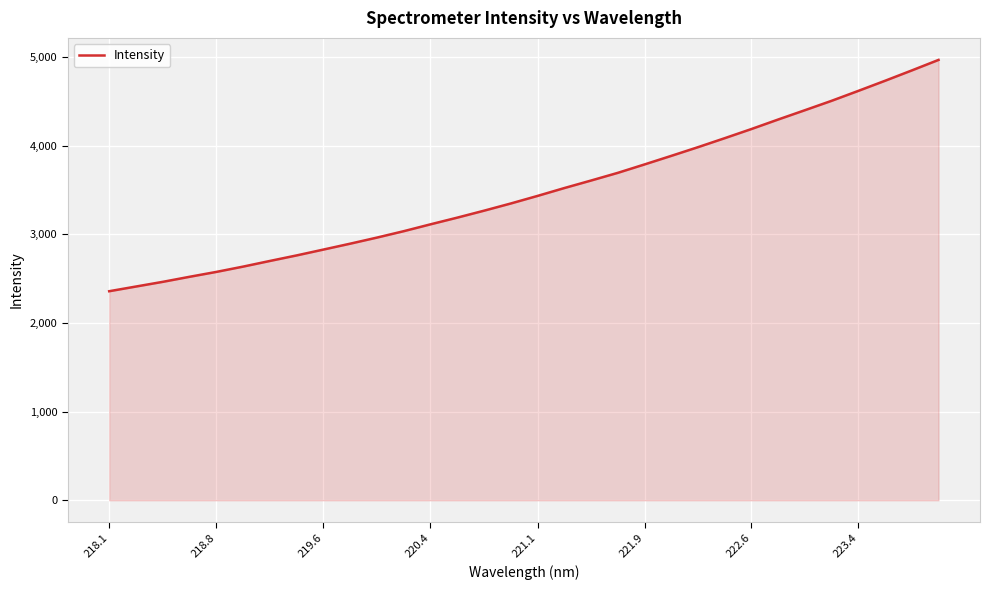

What is the difference between the maximum and minimum values?

2608.6